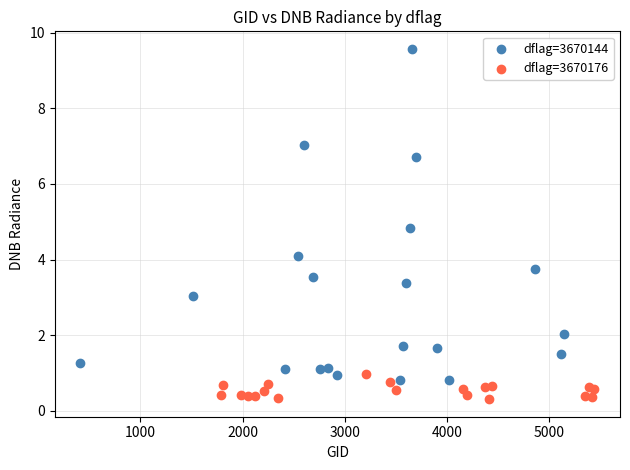

Which series reaches the minimum Y coordinate?

dflag=3670176